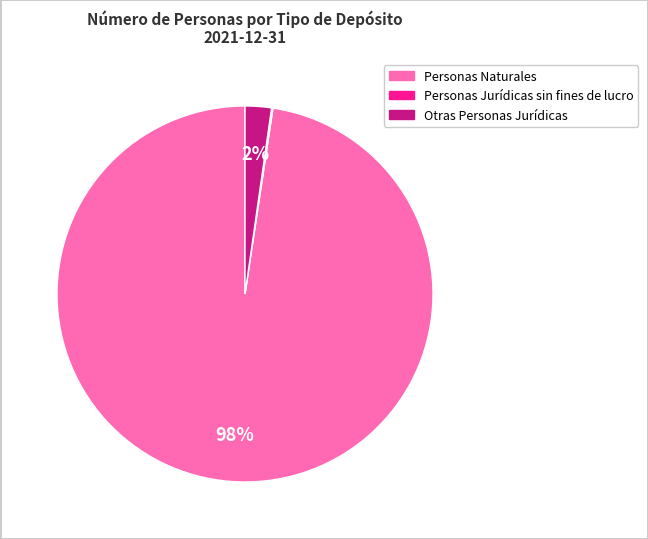

Which category accounts for the majority?

Personas Naturales